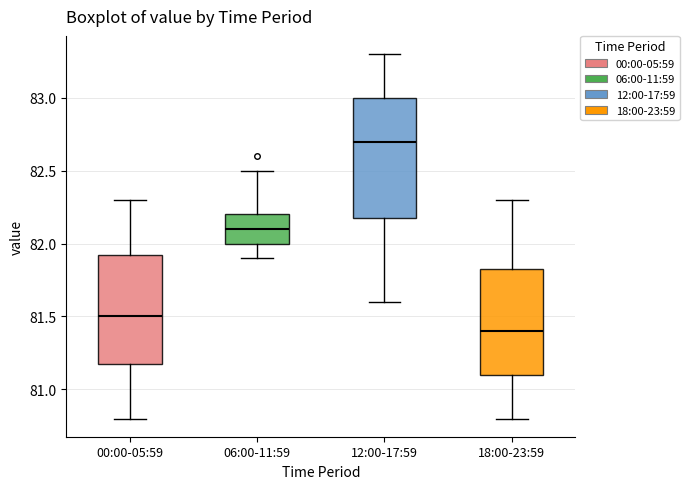

Where does the upper whisker of the box for 12:00-17:59 end on the y-axis? The values are not printed on the chart, so give them approximately, as read against the axis.

83.30